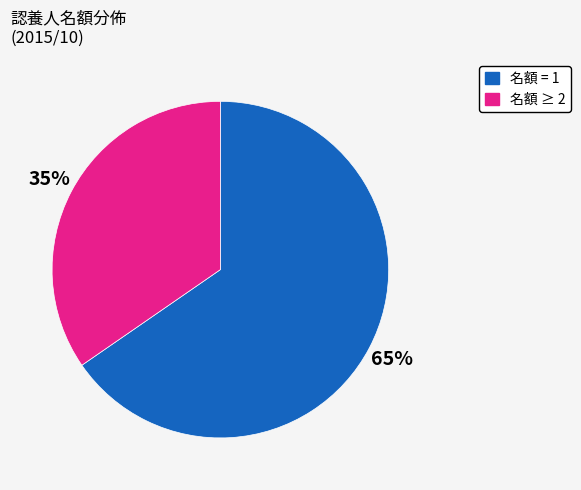

True or false: 名額 ≥ 2 accounts for 35% of the total.

True